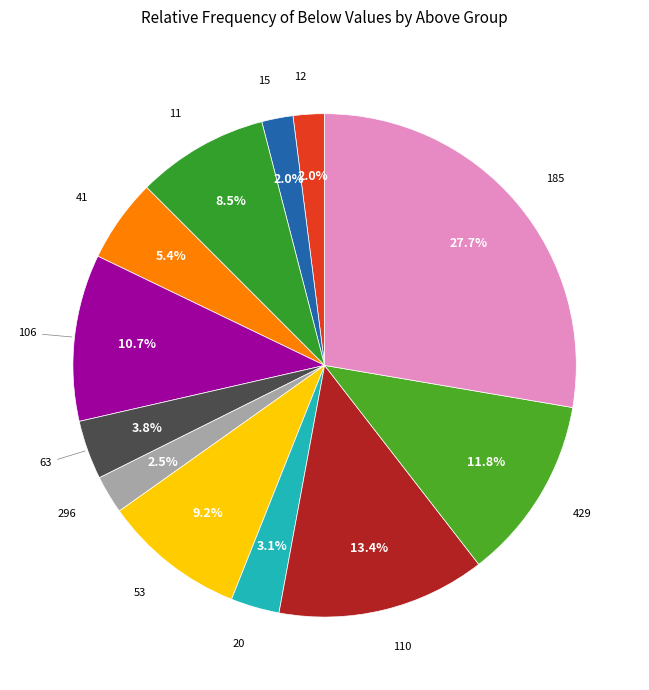

Does any single category account for the majority?

No